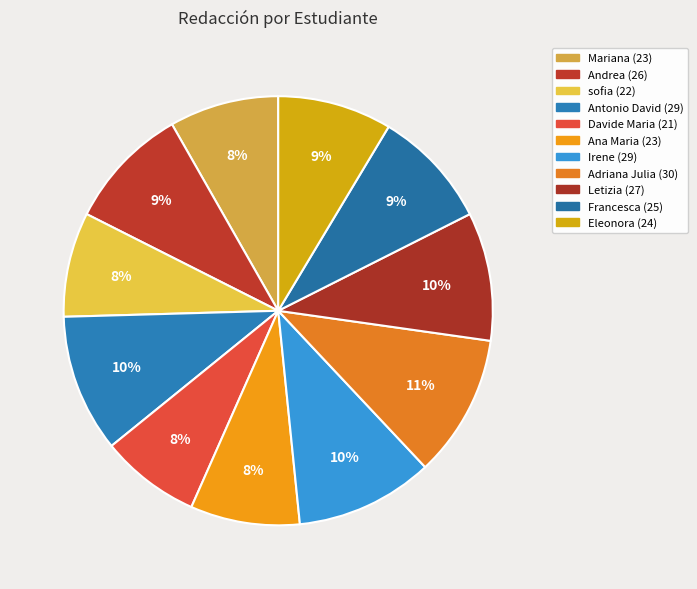

How many segments does this pie chart have?

11